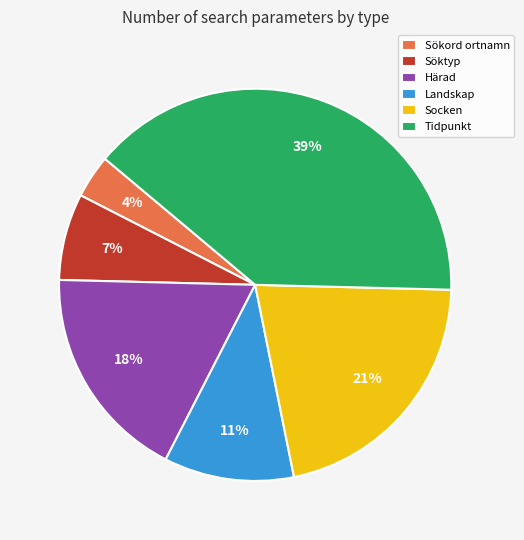

To the nearest percent, what percentage of the pie is Söktyp?

7%